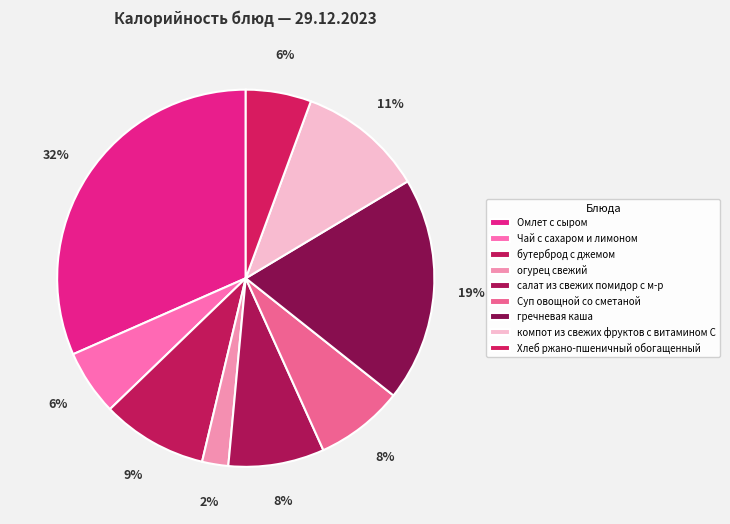

What is the total percentage of Омлет с сыром and Хлеб ржано-пшеничный обогащенный?

37.2%